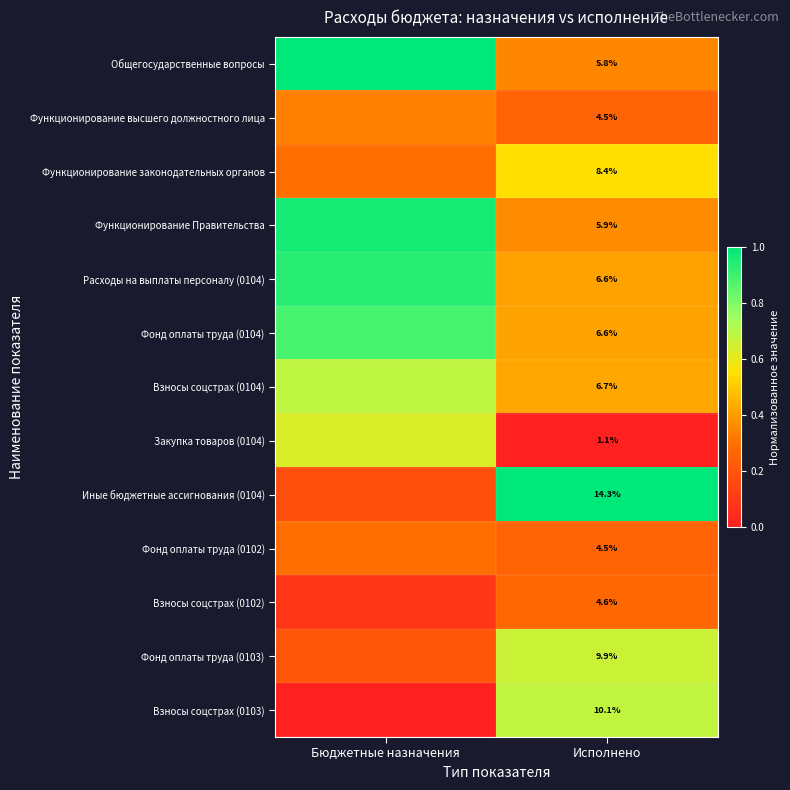

At which label is Фонд оплаты труда (0103) closest to 0?

Бюджетные назначения